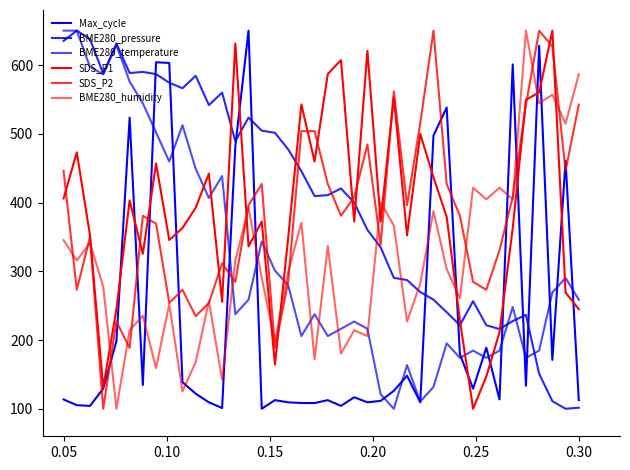

How many lines are shown in the chart?

6